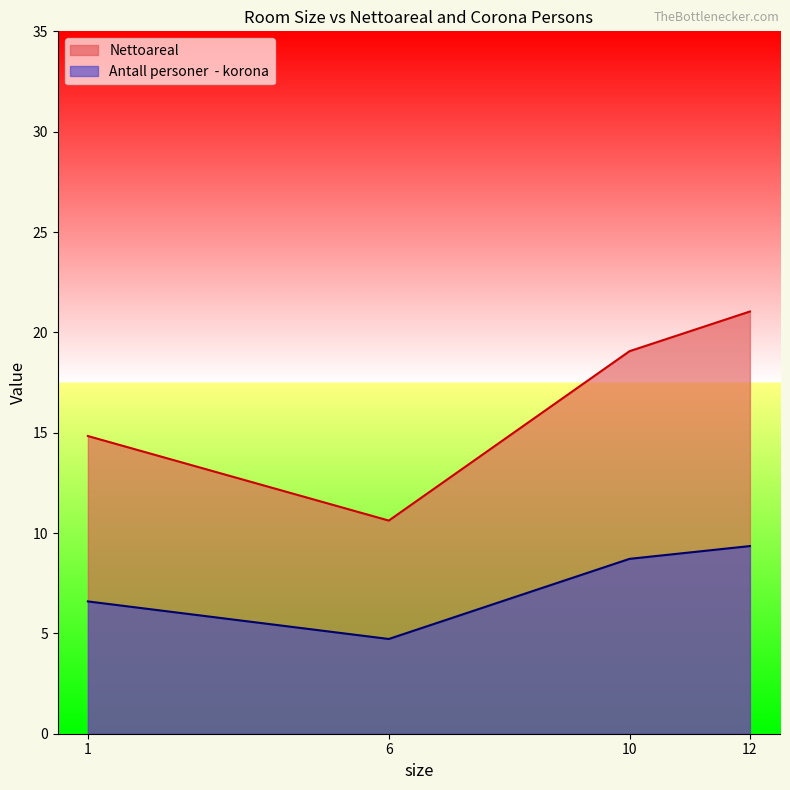

What is the maximum value shown in the chart?

21.0